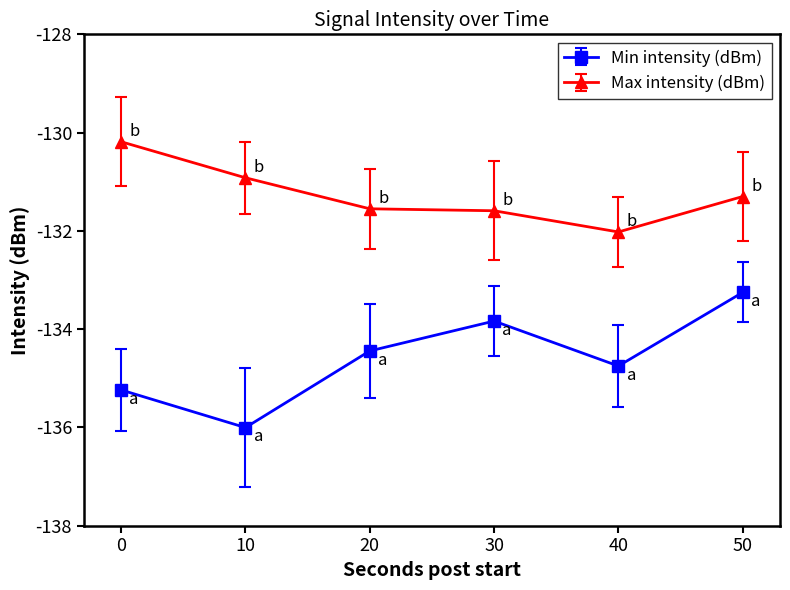

What is the sum of the Min intensity (dBm) values at 10 and 50?

-269.3